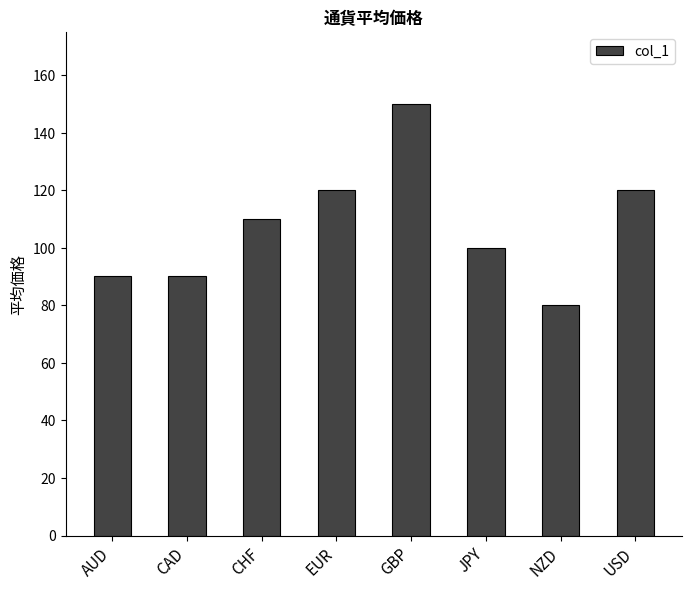

How many bars are there in total?

8